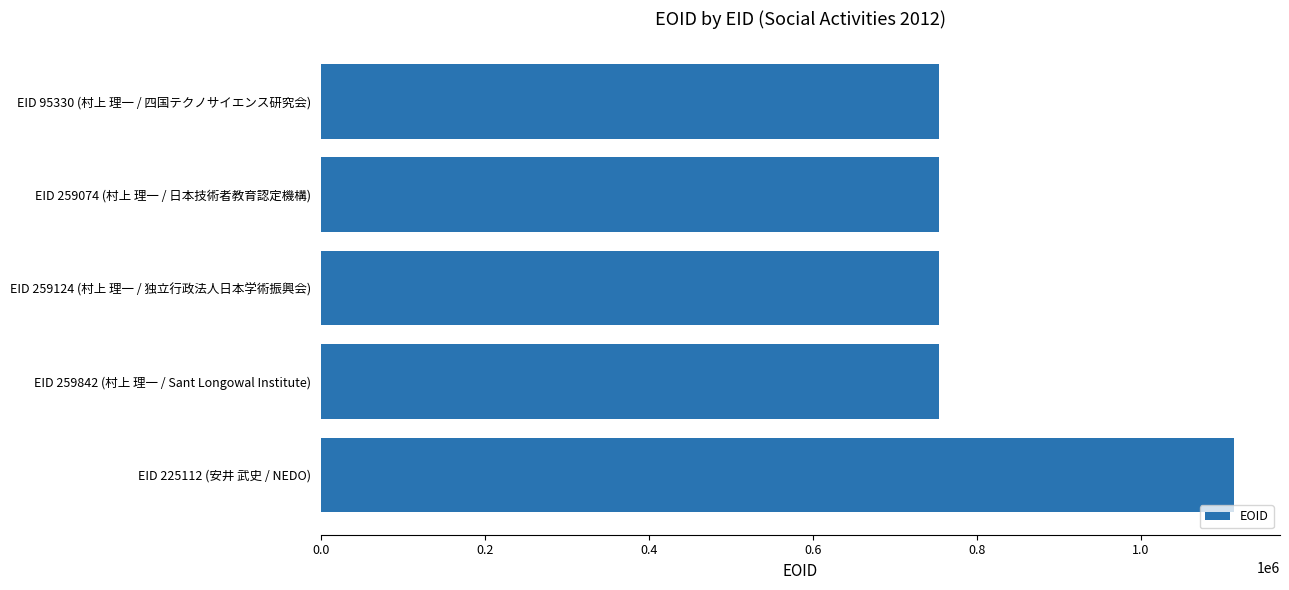

At which label is the value closest to 934243?

EID 259842 (村上 理一 / Sant Longowal Institute)